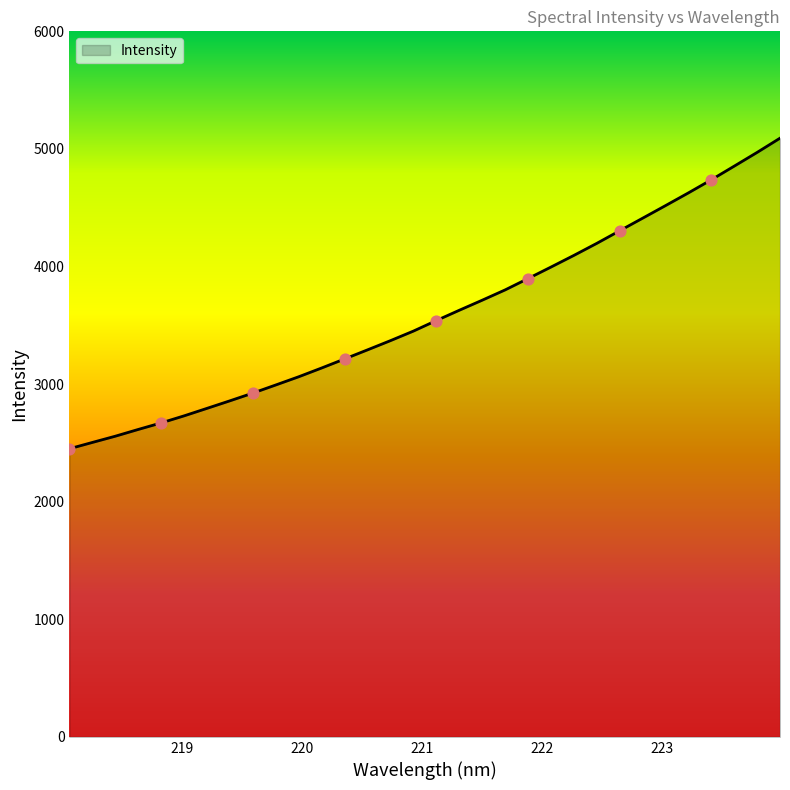

What is the difference between the maximum and minimum values?

2640.9